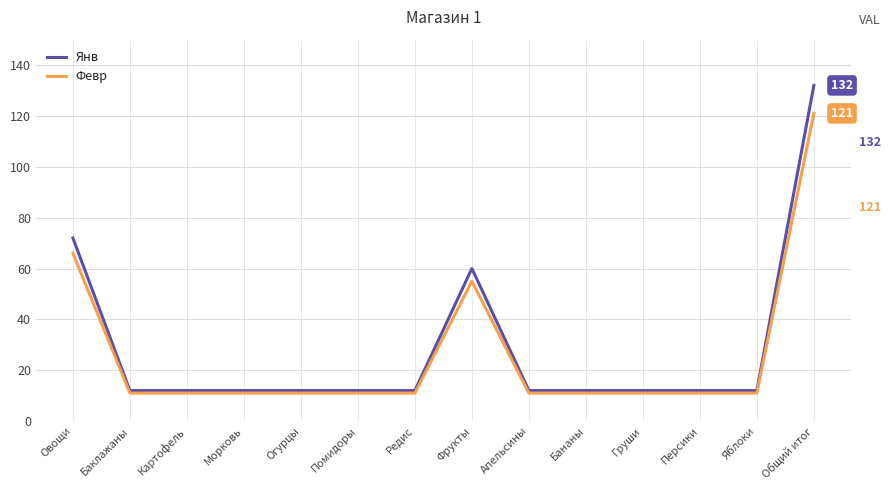

What is the average value of the Янв series?

28